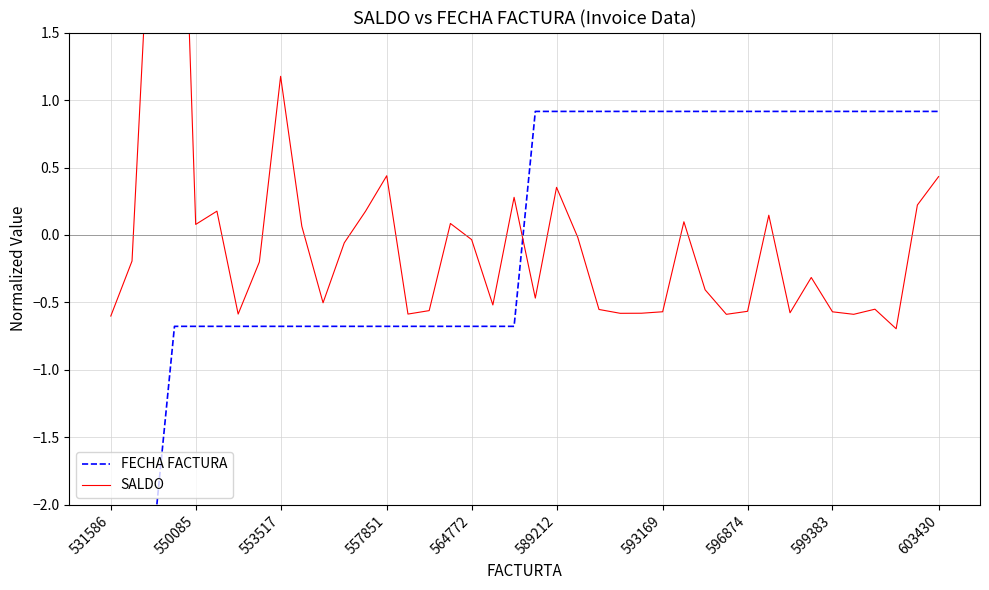

Reading left to right, transcribe all the data shown in this chart.

FECHA FACTURA: -2.3	-2.3	-2.3	-0.7	-0.7	-0.7	-0.7	-0.7	-0.7	-0.7	-0.7	-0.7	-0.7	-0.7	-0.7	-0.7	-0.7	-0.7	-0.7	-0.7	0.9	0.9	0.9	0.9	0.9	0.9	0.9	0.9	0.9	0.9	0.9	0.9	0.9	0.9	0.9	0.9	0.9	0.9	0.9	0.9
SALDO: -0.6	-0.2	2.9	4.8	0.1	0.2	-0.6	-0.2	1.2	0.1	-0.5	-0.1	0.2	0.4	-0.6	-0.6	0.1	-0.0	-0.5	0.3	-0.5	0.4	-0.0	-0.6	-0.6	-0.6	-0.6	0.1	-0.4	-0.6	-0.6	0.1	-0.6	-0.3	-0.6	-0.6	-0.5	-0.7	0.2	0.4